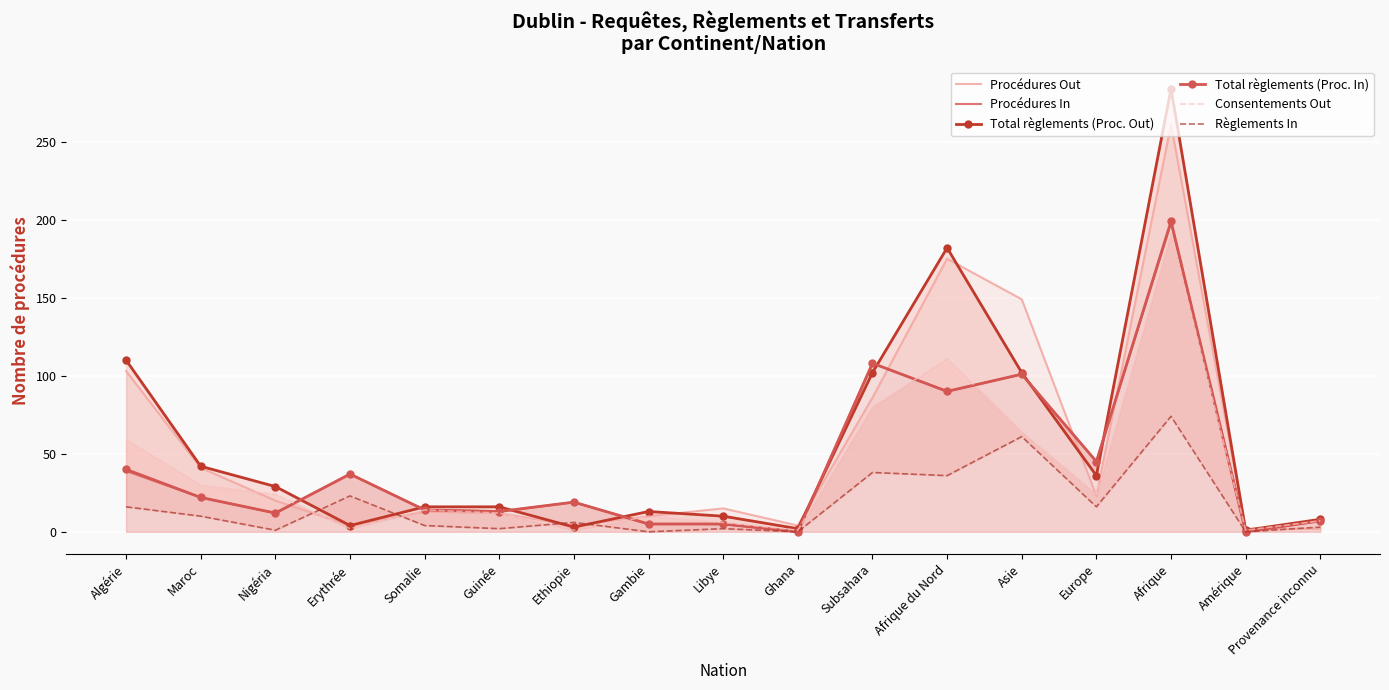

What is the difference between the Procédures In values at Maroc and Libye?

17